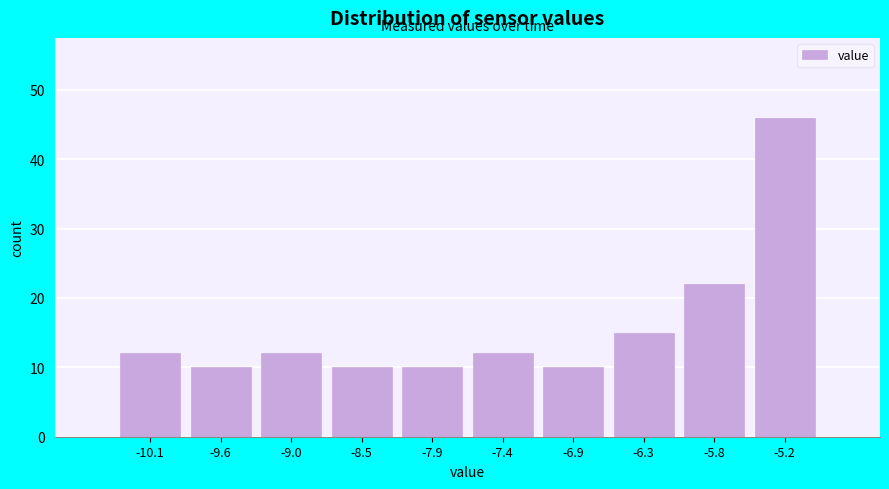

Reading left to right, what are all the values shown in this chart?

12	10	12	10	10	12	10	15	22	46